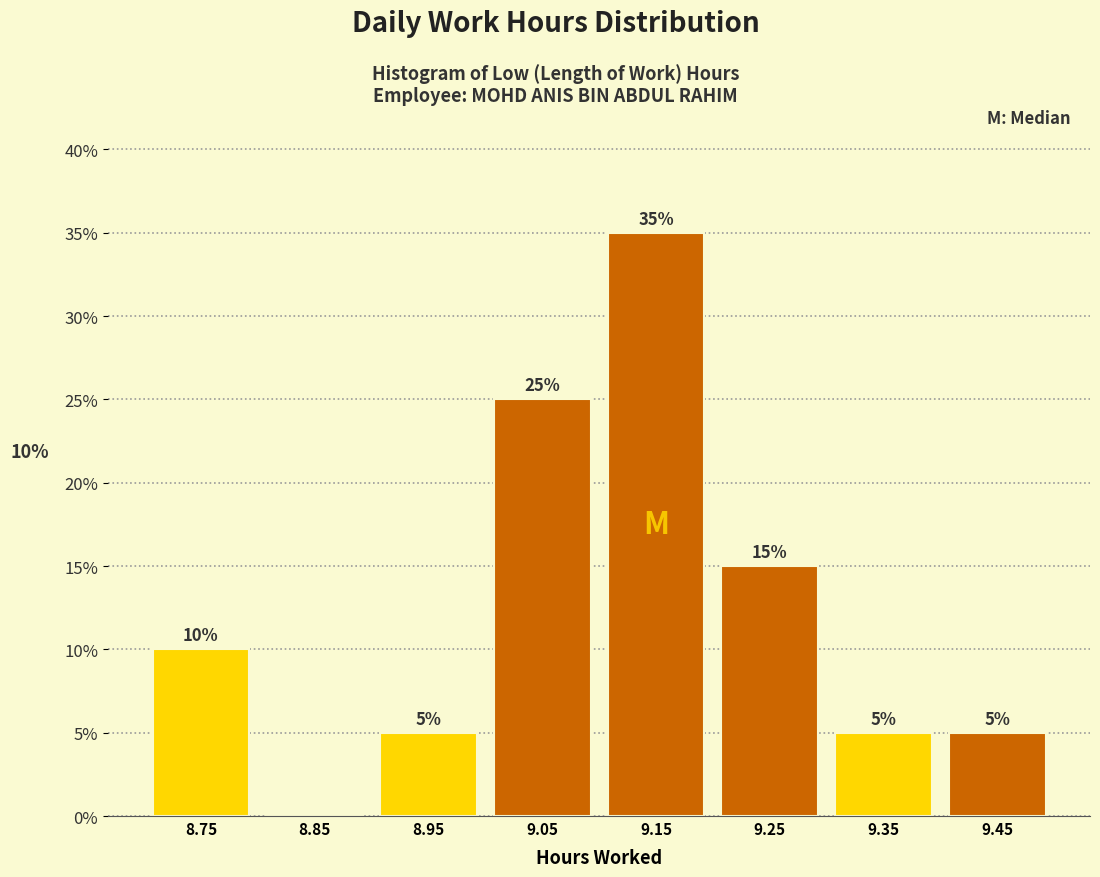

Which range on the x-axis has the tallest bar?

9.1 to 9.2